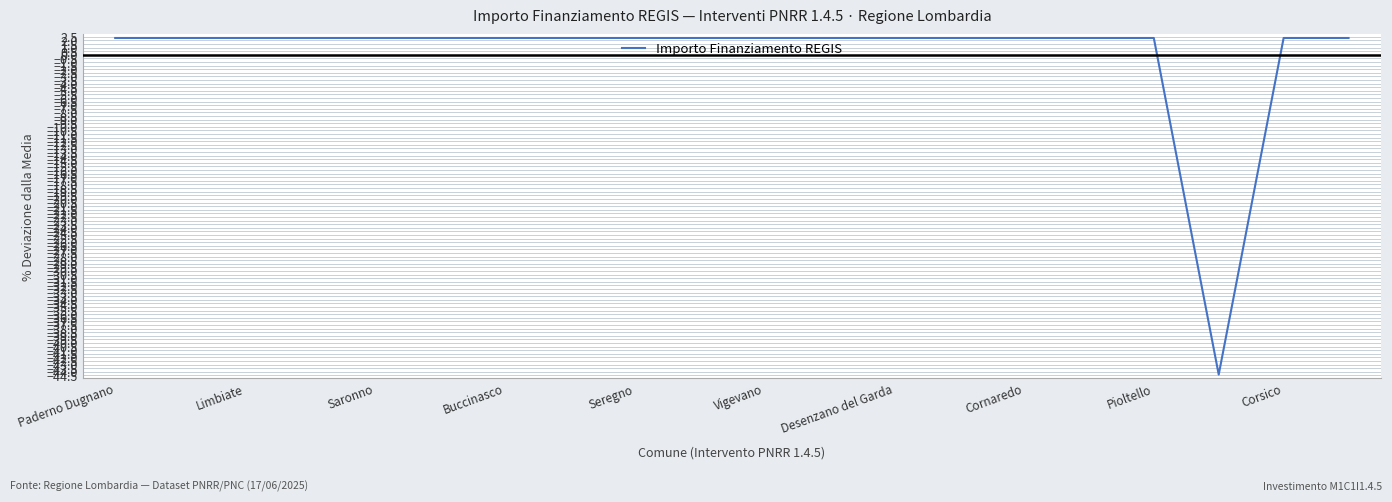

What is the difference between the maximum and minimum values?

46.7